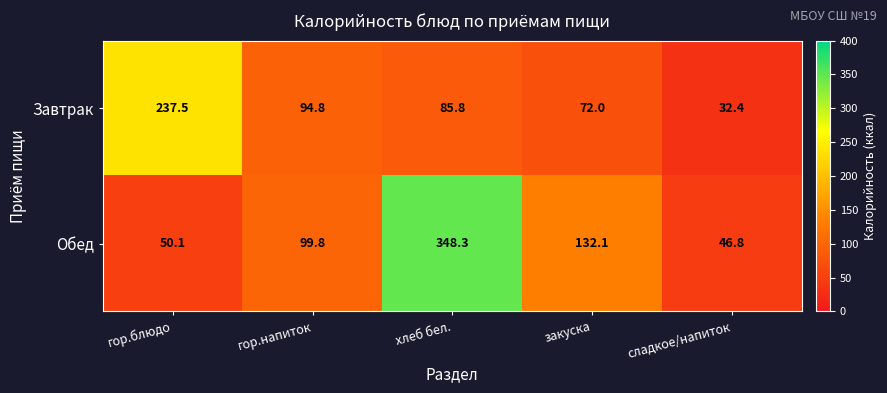

At which category is the sum across all series the highest?

хлеб бел.